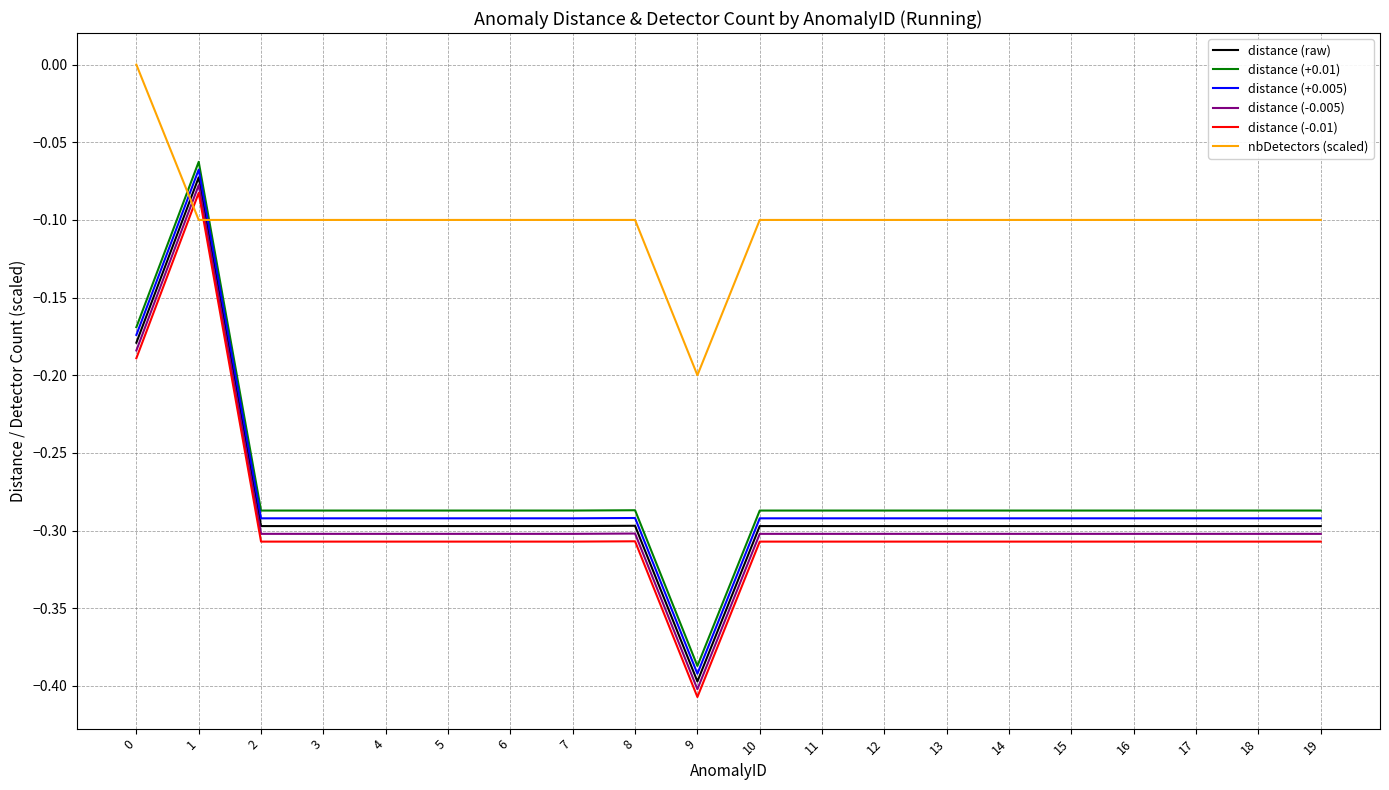

What is the difference between the maximum and minimum values in the distance (+0.005) series?

0.3